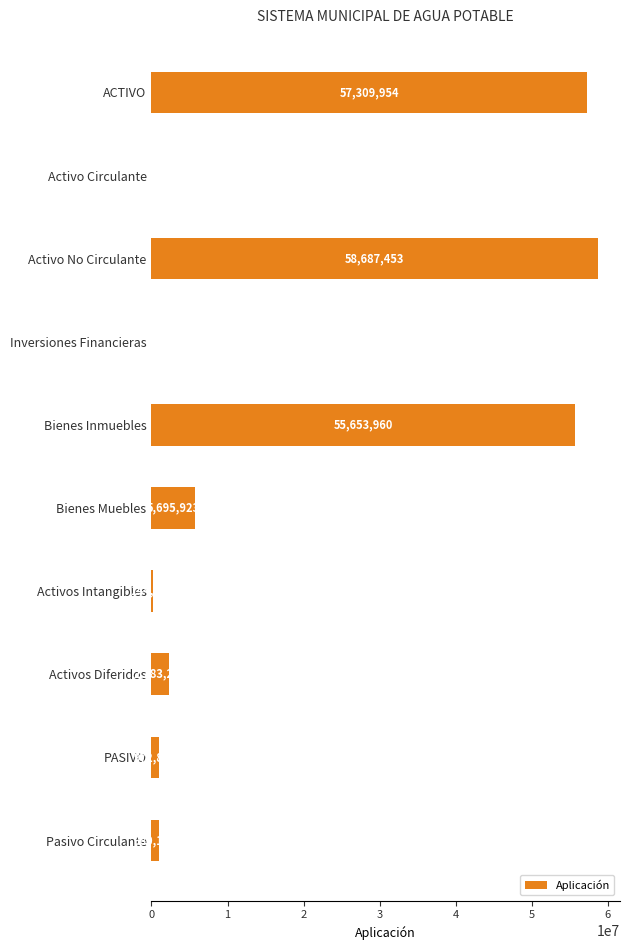

What is the maximum value shown in the chart?

58687453.0